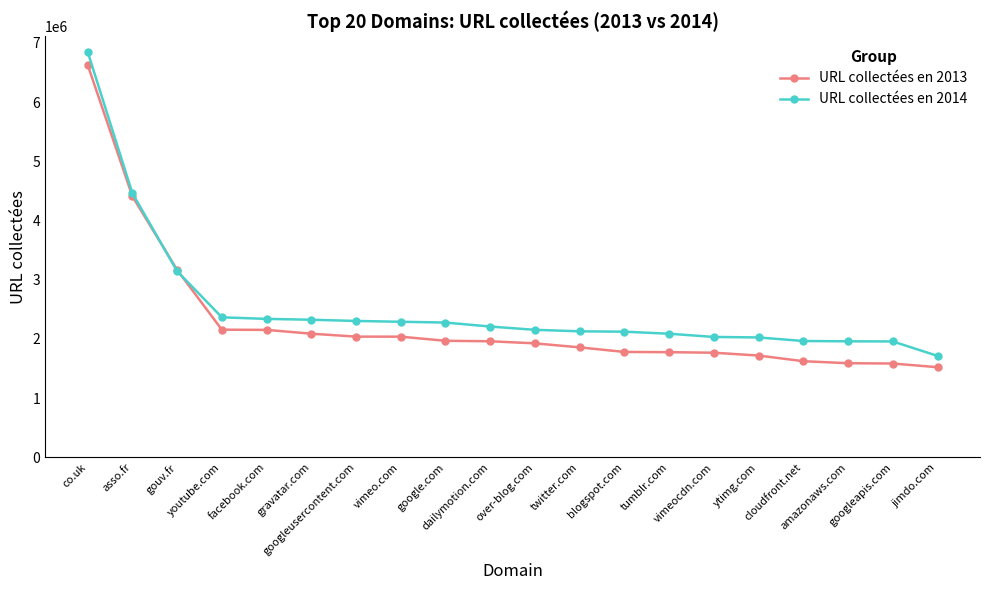

Which series ends up on top after the final intersection of URL collectées en 2014 and URL collectées en 2013?

URL collectées en 2014